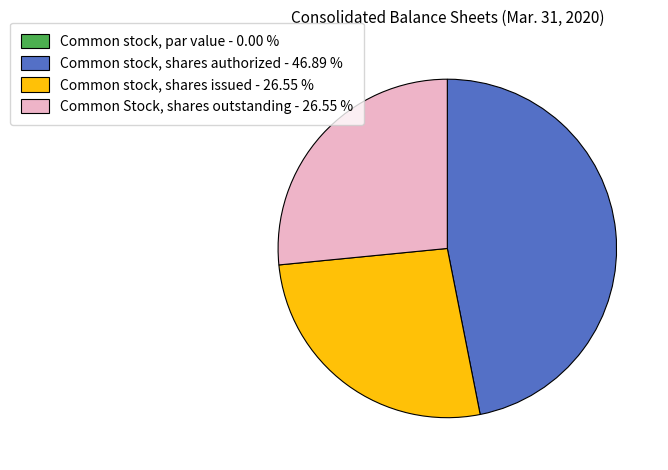

True or false: Common stock, shares issued accounts for 14% of the total.

False